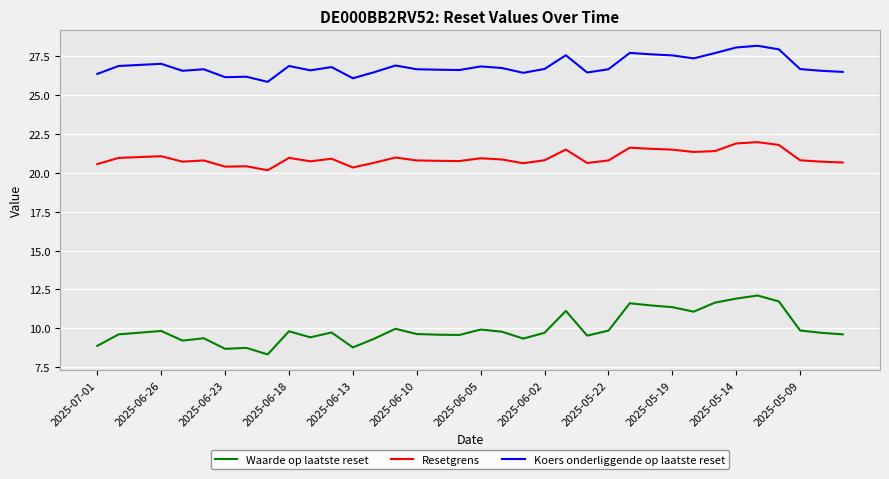

What is the difference between the maximum and minimum values in the Resetgrens series?

1.8